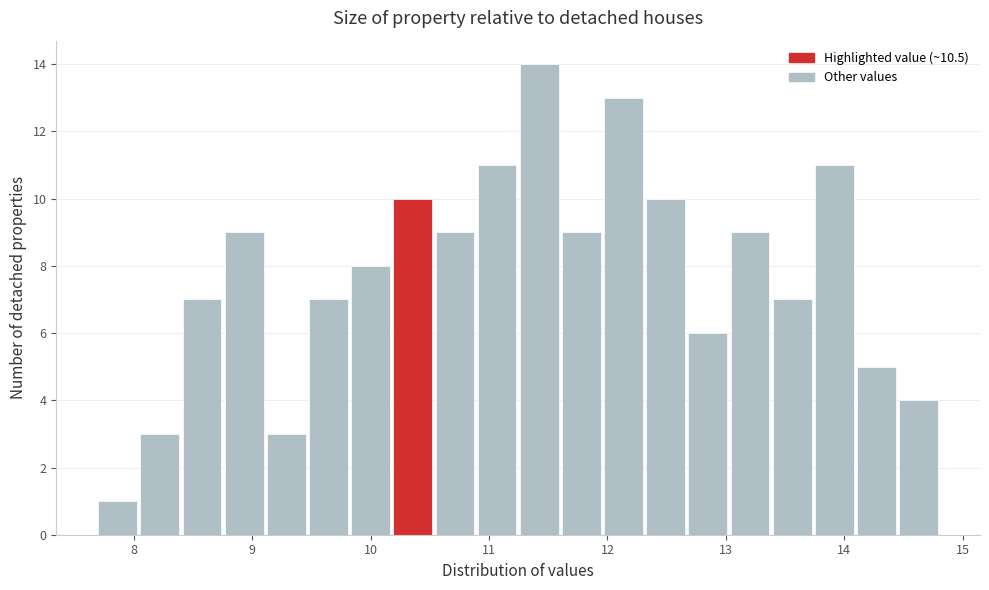

Read against the x-axis, roughly where is the centre of the tallest bar?

11.4